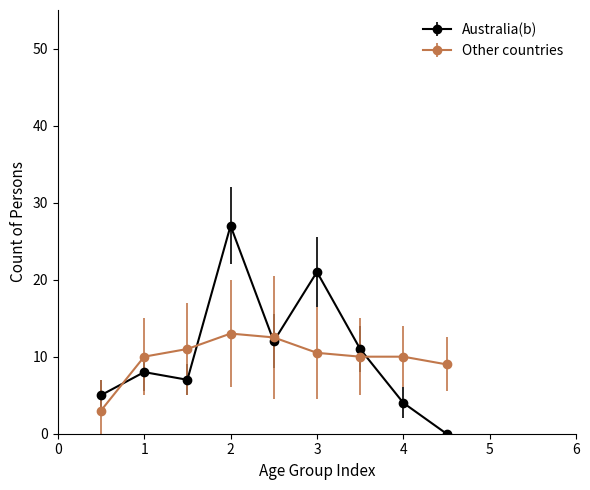

Reading right to left, extract all data points from this chart.

Australia(b): 0.0	4.0	11.0	21.0	12.0	27.0	7.0	8.0	5.0
Other countries: 9.0	10.0	10.0	10.5	12.5	13.0	11.0	10.0	3.0